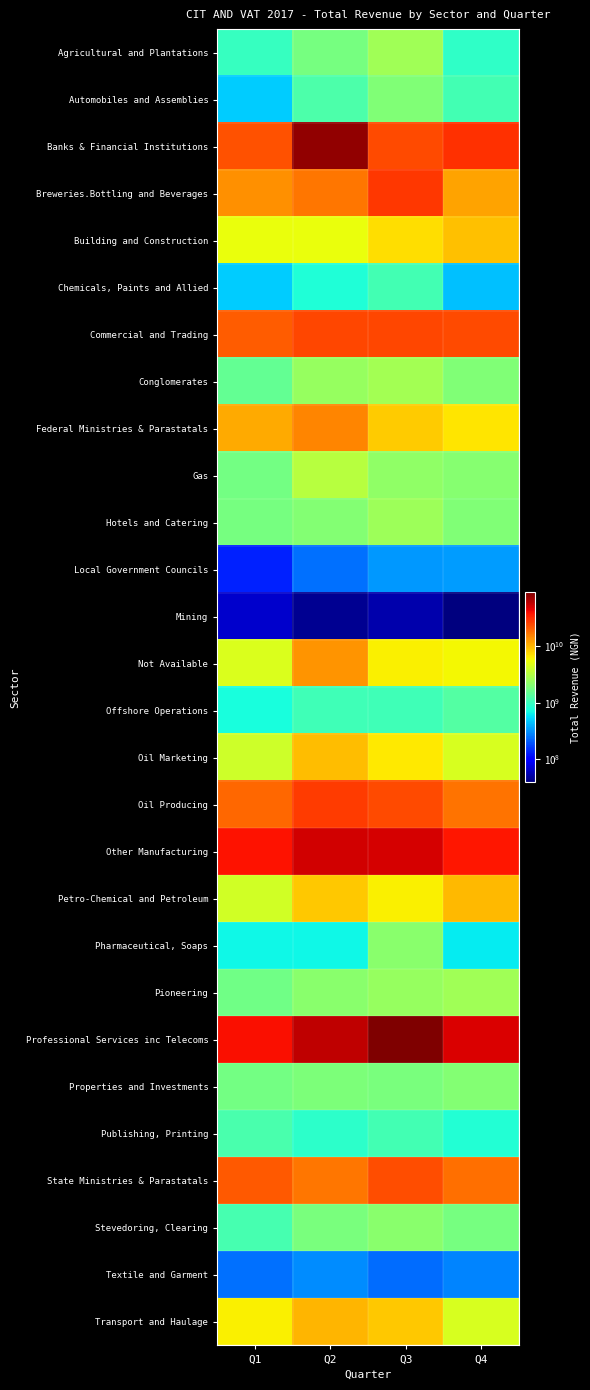

What is the smallest value displayed?

38638663.8